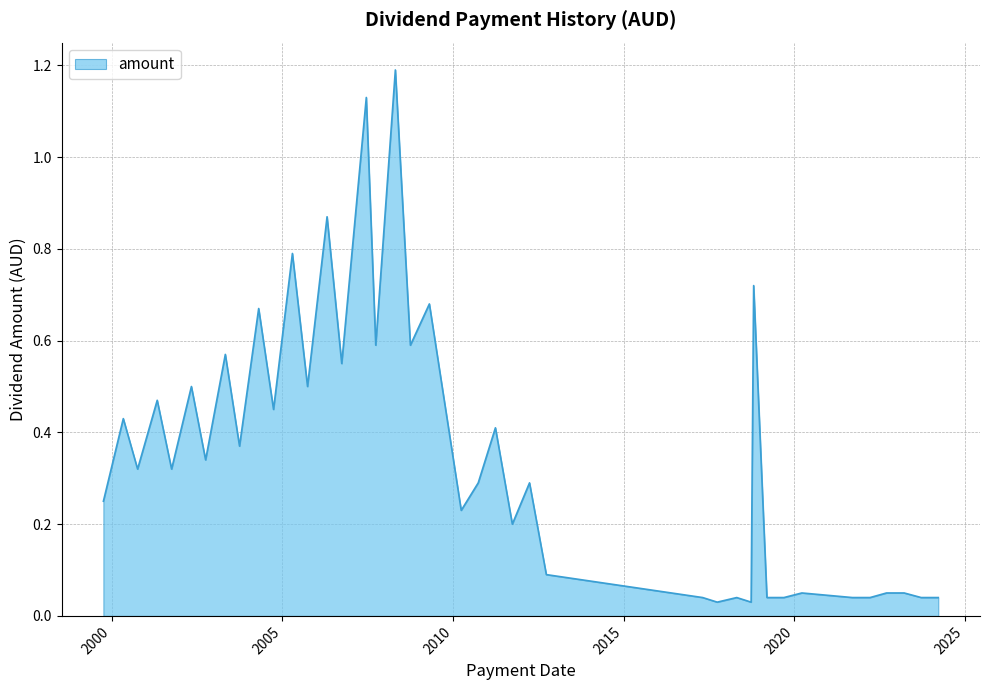

What is the greatest value displayed?

1.2